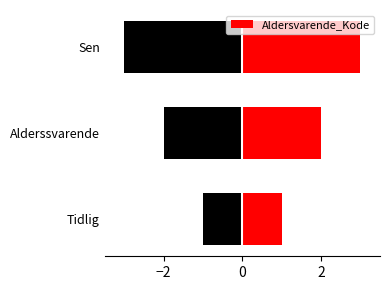

True or false: the data shows 2 at Alderssvarende.

True